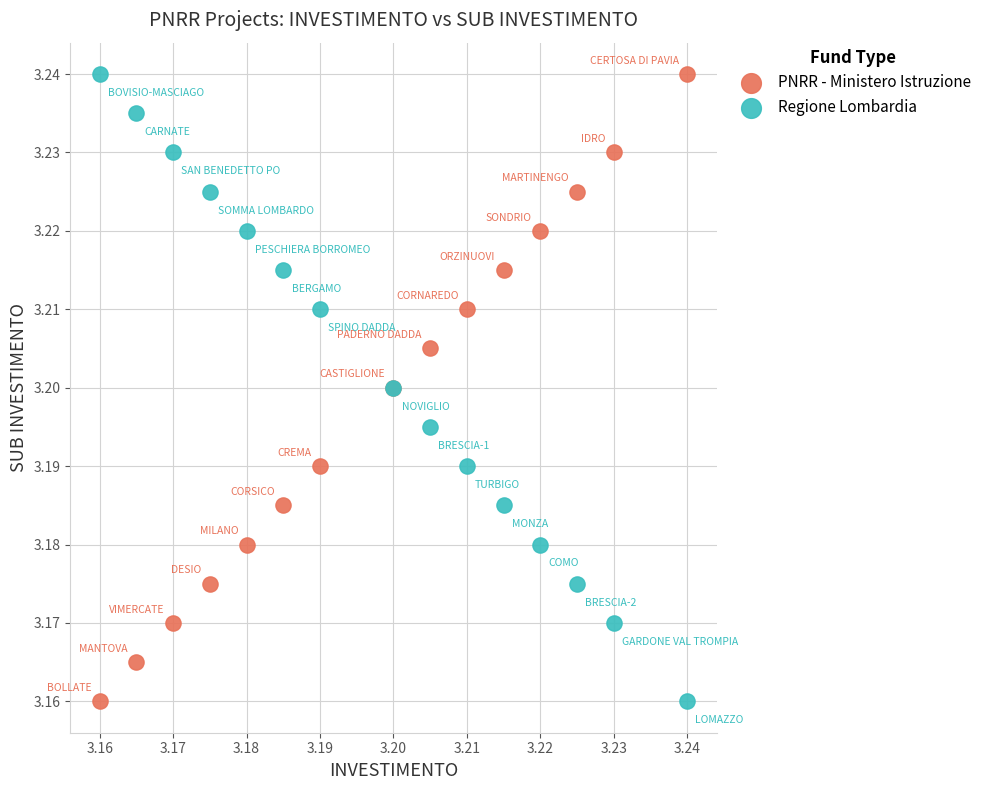

What are all the series names shown in the legend?

PNRR - Ministero Istruzione, Regione Lombardia